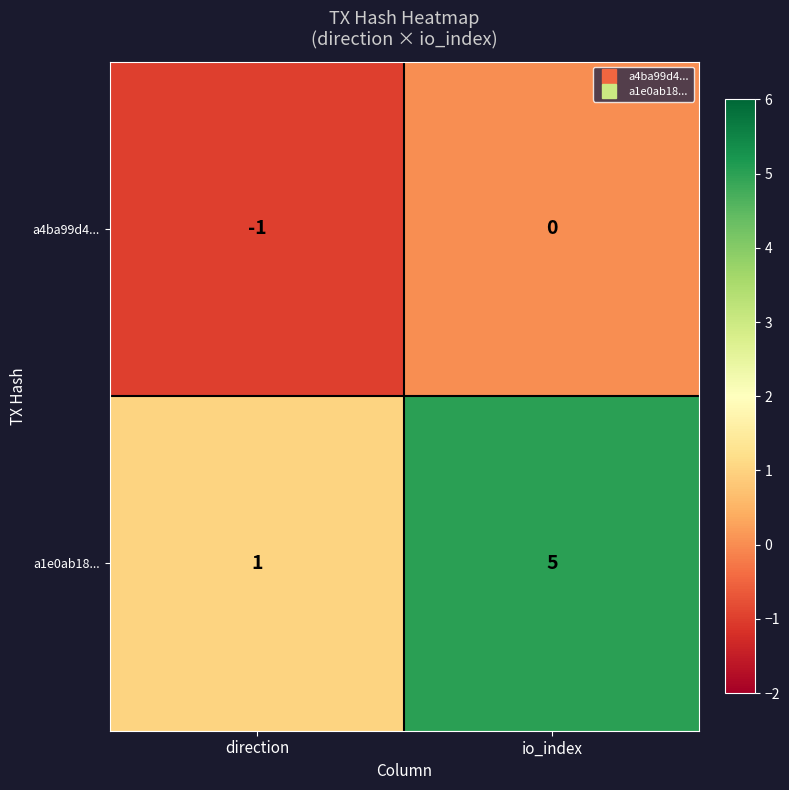

What is the difference between the maximum and minimum values in the a1e0ab18... series?

4